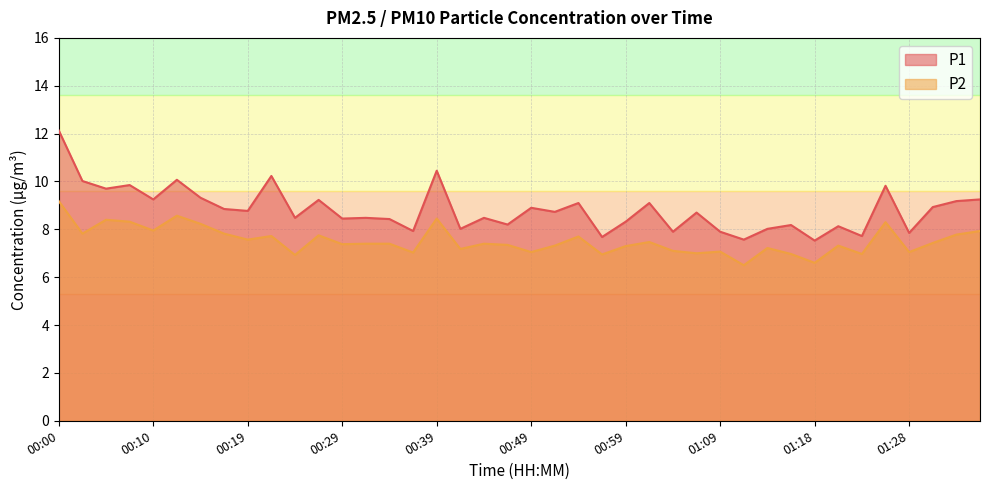

What is the sum of the P1 values at 00:47 and 00:44?

16.7